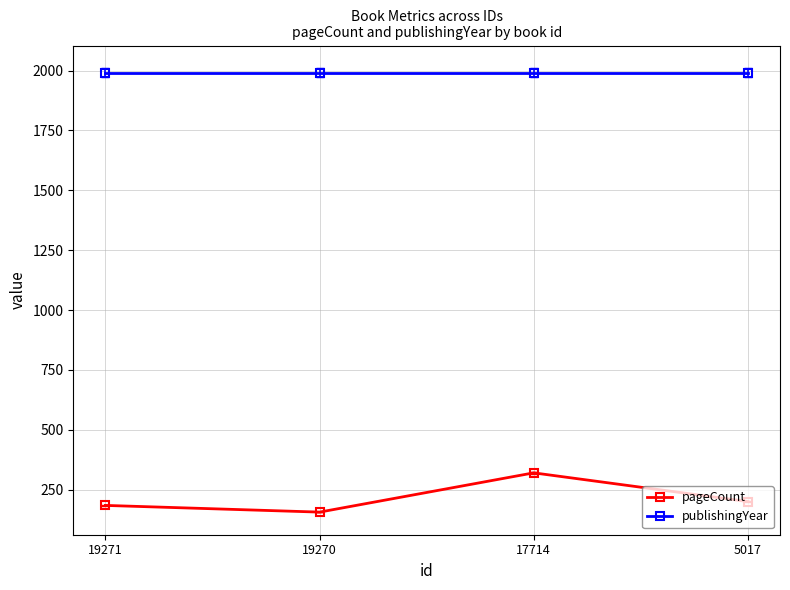

What is the value of the publishingYear point at the 4th from the left?

1992